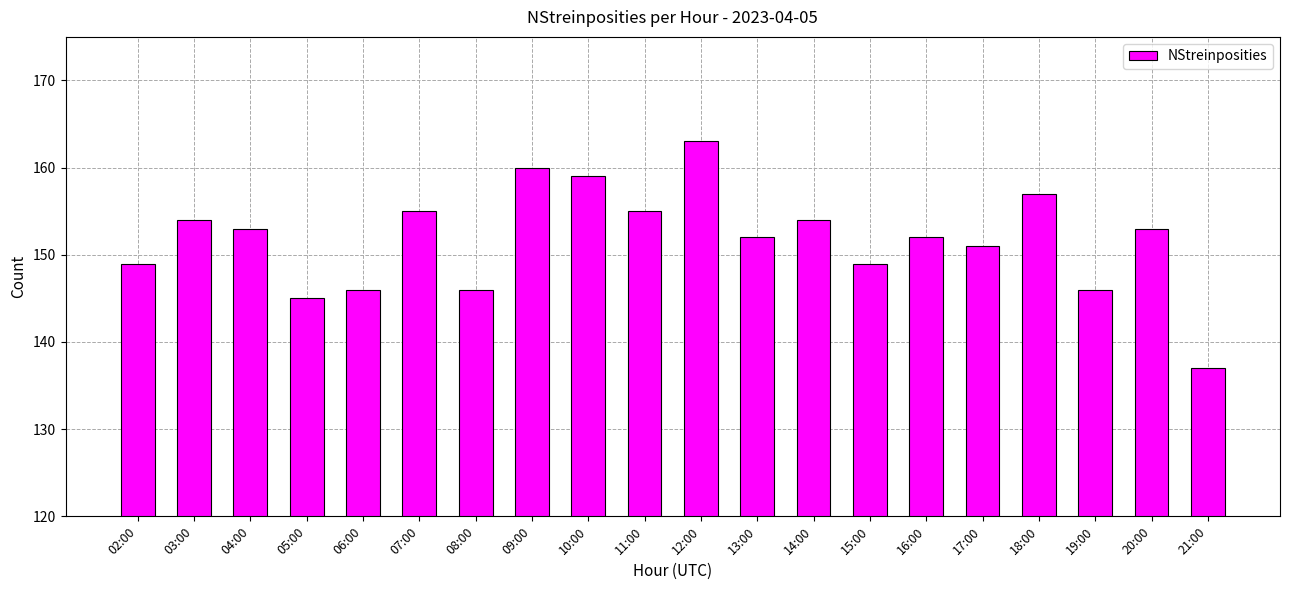

The value at 20:00 is 103. True or false?

False